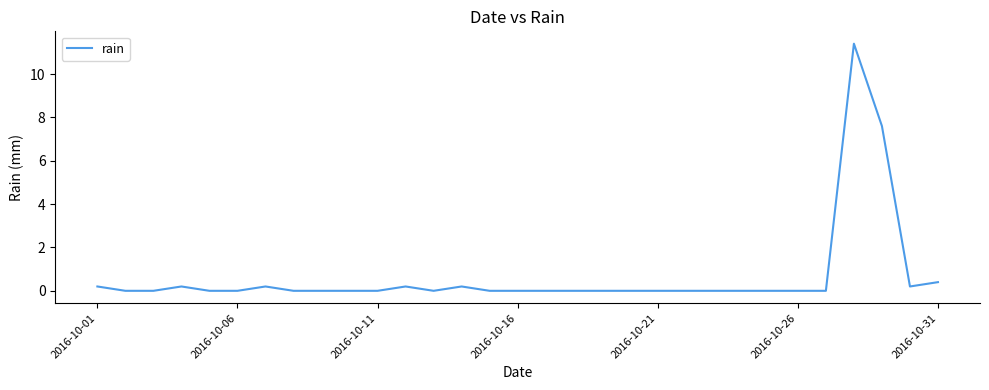

What is the maximum value shown in the chart?

11.4